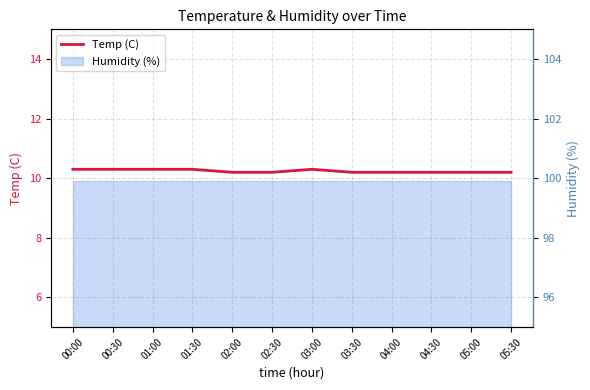

What position from the left is 01:00?

3